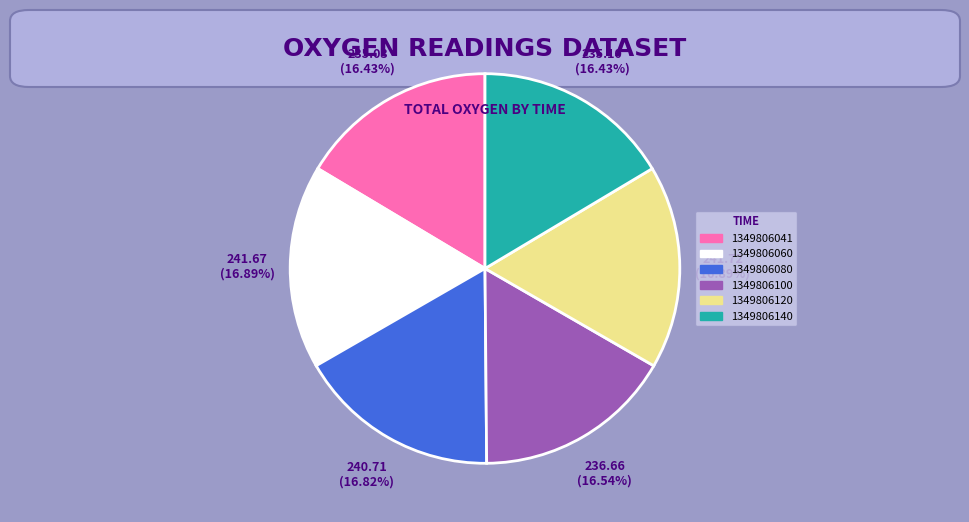

To the nearest percent, what percentage of the pie is 1349806120?

17%